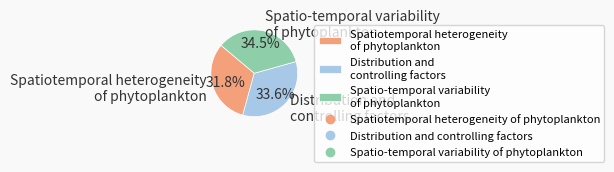

Do Spatiotemporal heterogeneity of phytoplankton and Distribution and controlling factors together represent more than half of the pie?

Yes